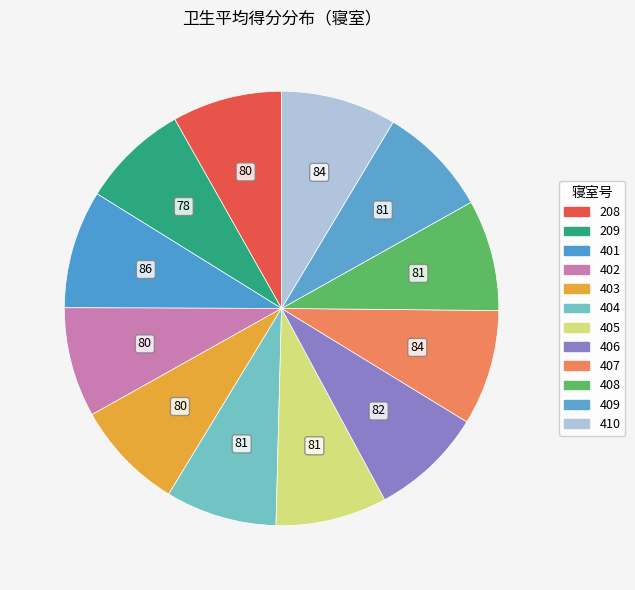

Is there any slice that represents more than half of the pie?

No